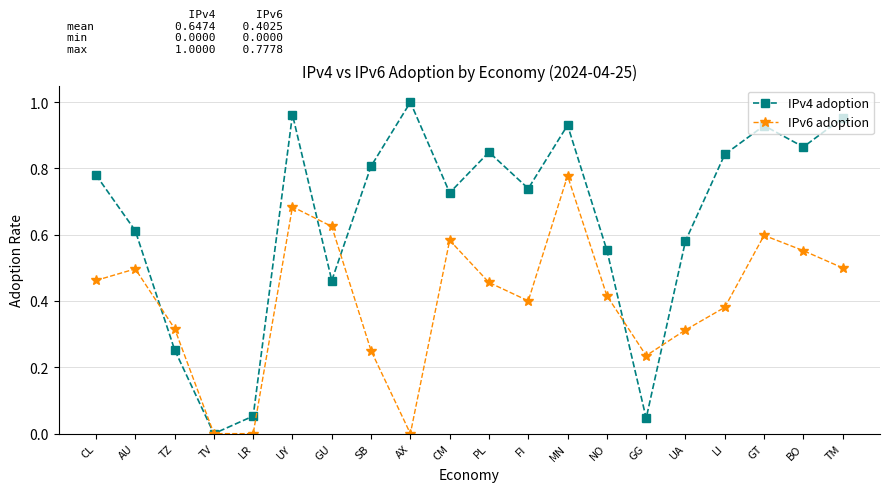

Rank the series by their maximum value, from lowest to highest.

IPv6 adoption, IPv4 adoption